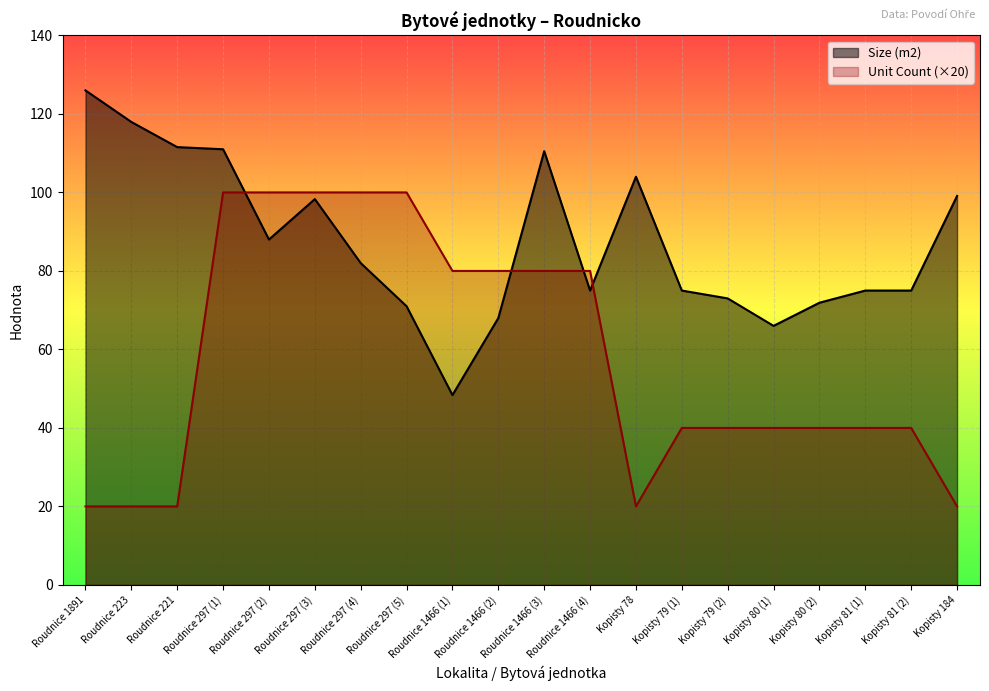

Read the Size (m2) value at Roudnice 1891.

126.0